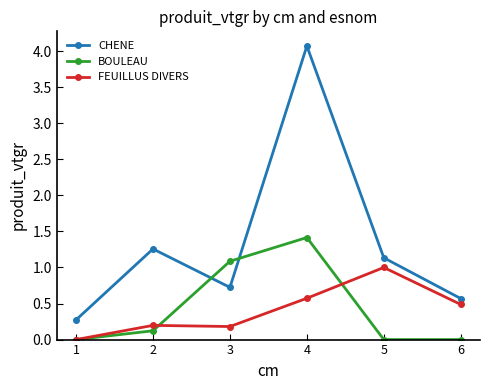

What are all the series names shown in the legend?

CHENE, BOULEAU, FEUILLUS DIVERS